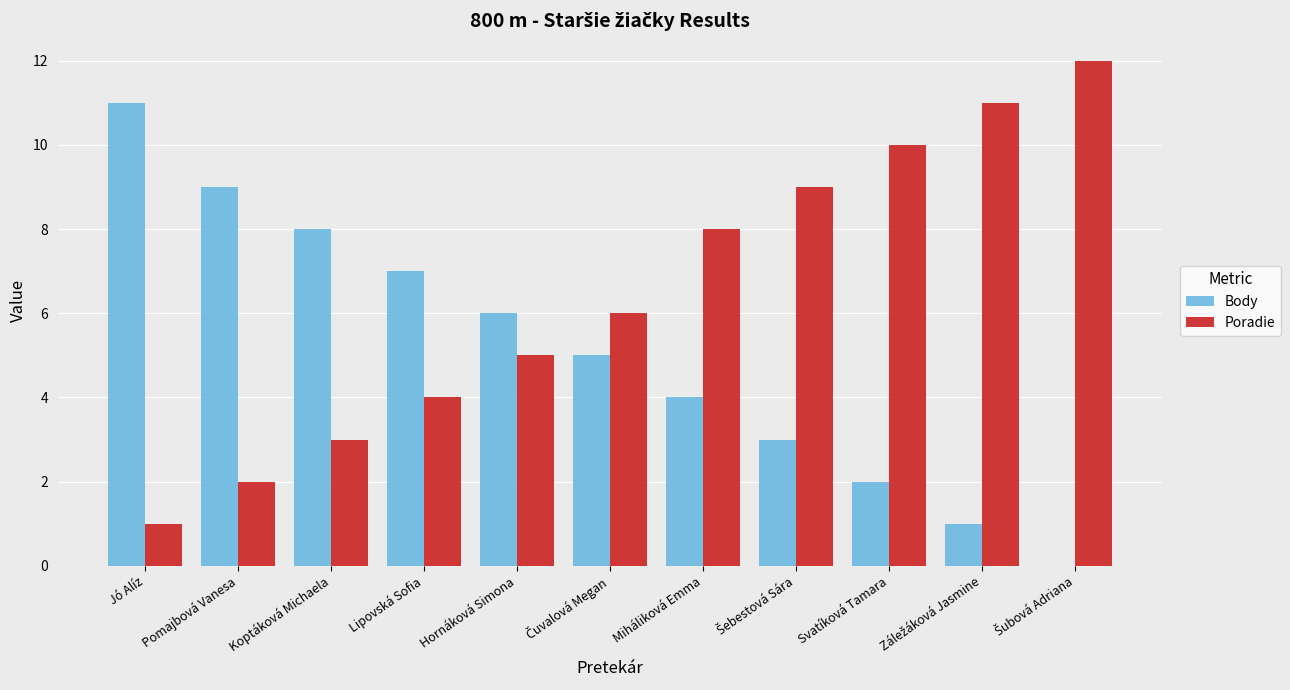

True or false: Poradie has a value of 10 at Svatíková Tamara.

True